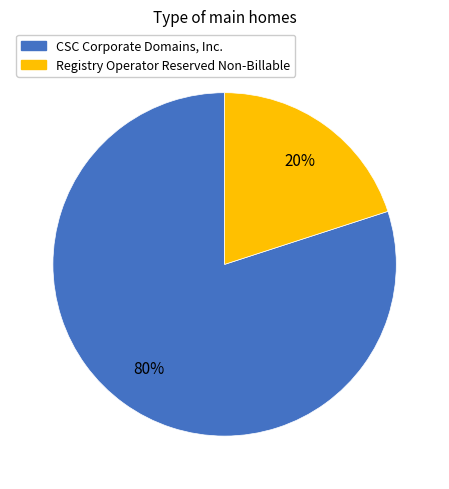

Is there a majority slice in this chart?

Yes